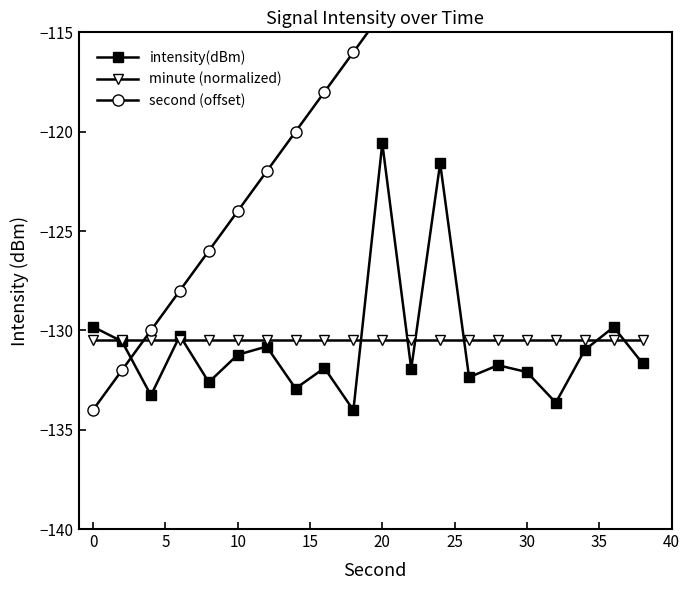

In intensity(dBm), how many points are lower than both neighbors (excluding endpoints)?

7